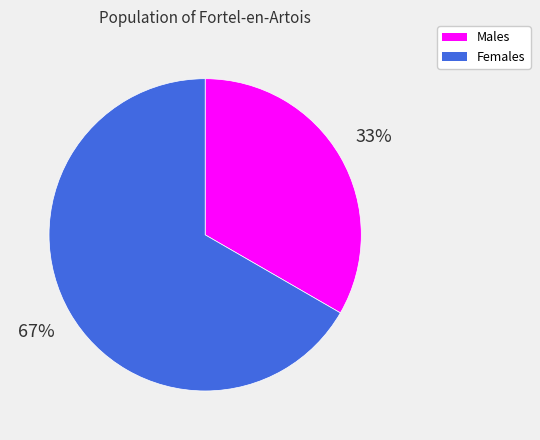

Do Females and Males together represent more than half of the pie?

Yes